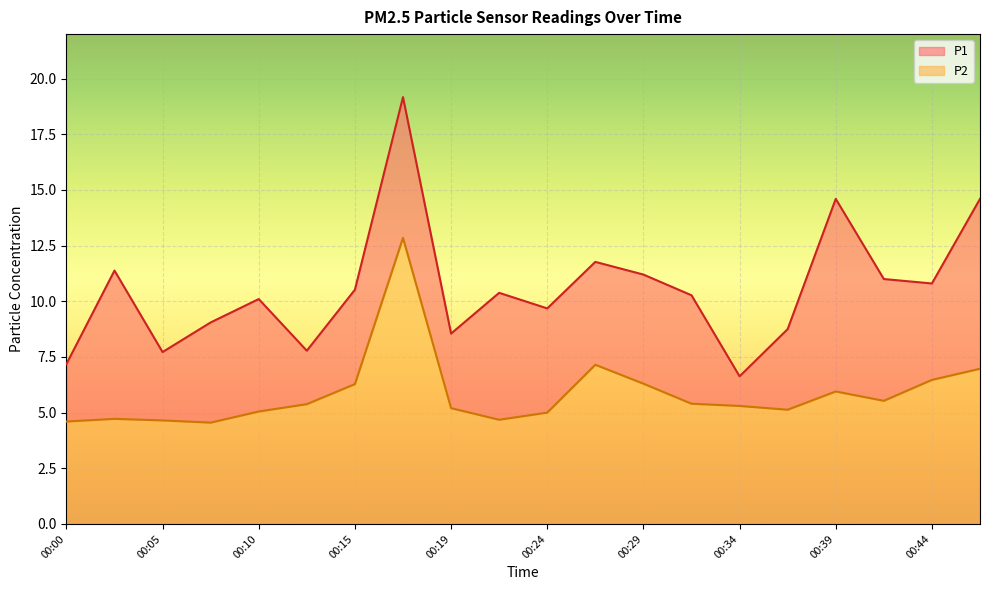

Where is the first local minimum for P2?

00:07